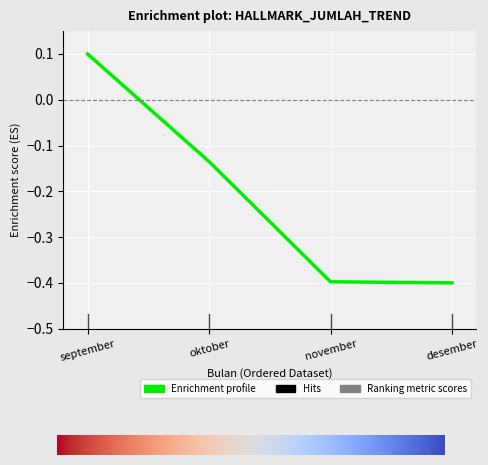

What is the sum of all values?

-0.8